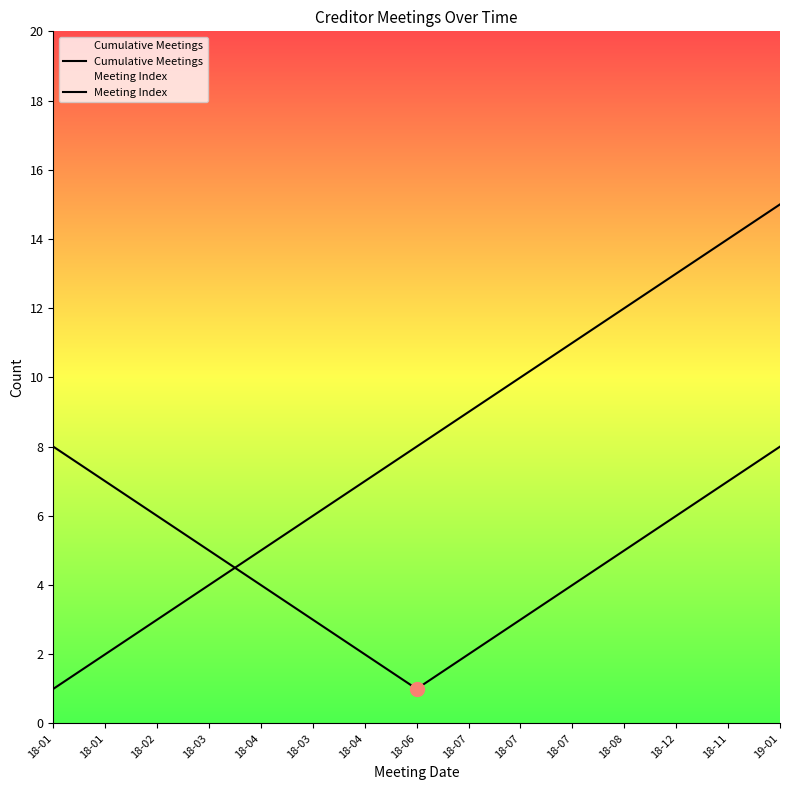

Reading left to right, transcribe all the data shown in this chart.

Cumulative Meetings: 1	2	3	4	5	6	7	8	9	10	11	12	13	14	15
Meeting Index: 8	7	6	5	4	3	2	1	2	3	4	5	6	7	8